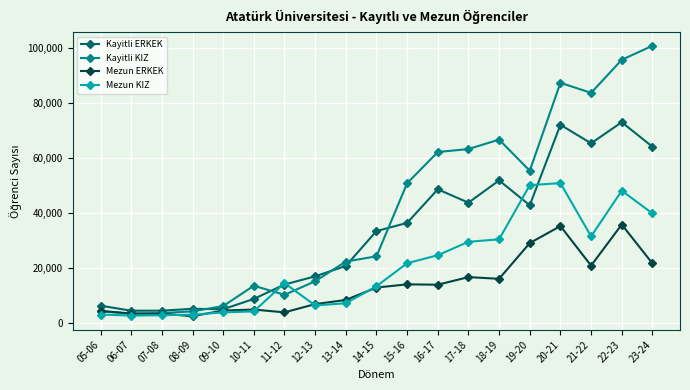

Which series has the largest range (max minus min)?

Kayitli KIZ